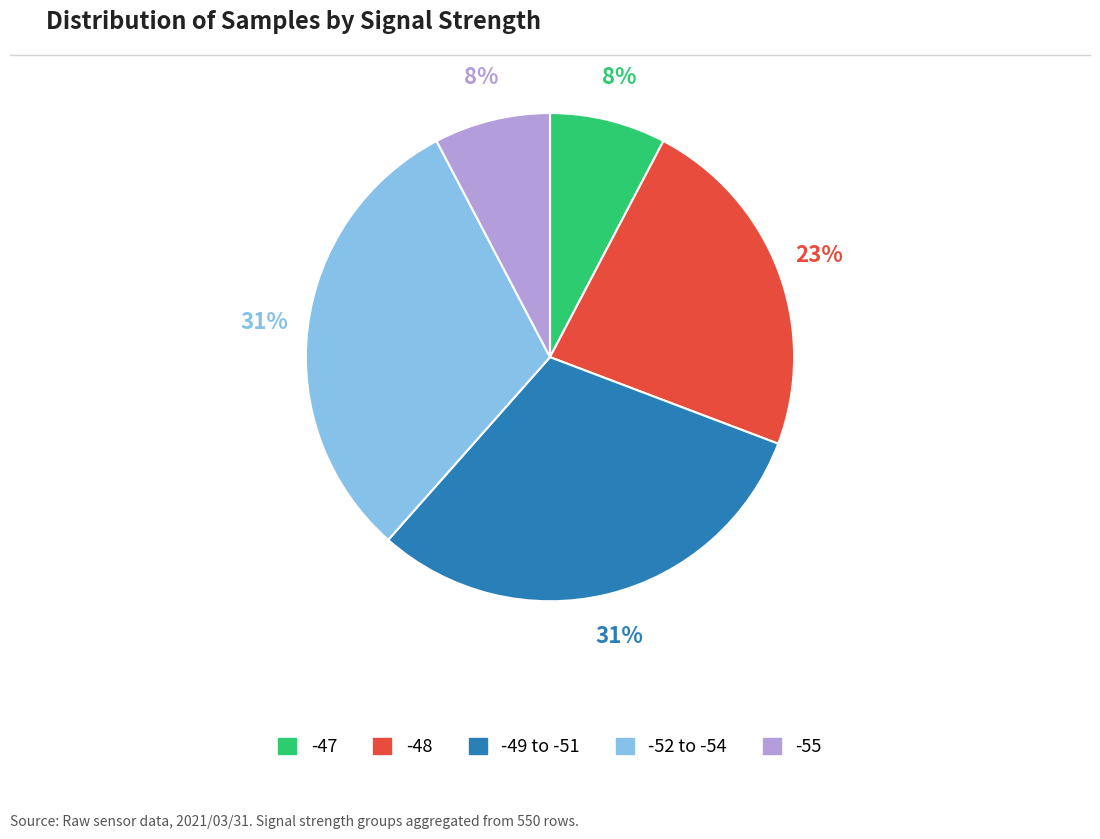

To the nearest percent, what is the difference between the largest and smallest slice percentages?

23%